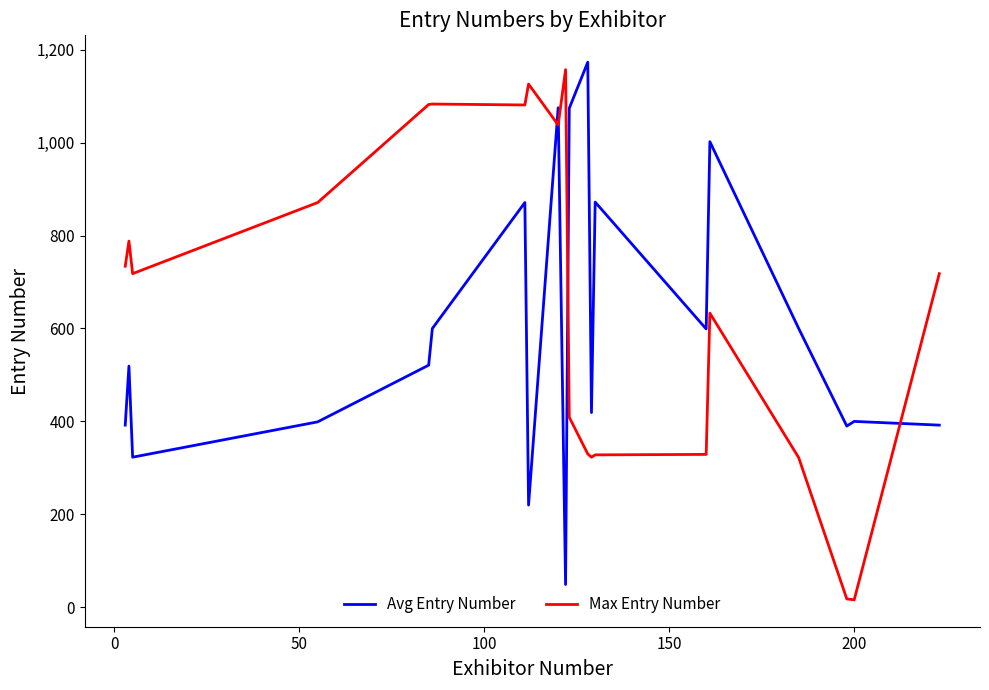

How many times do Avg Entry Number and Max Entry Number cross each other?

4